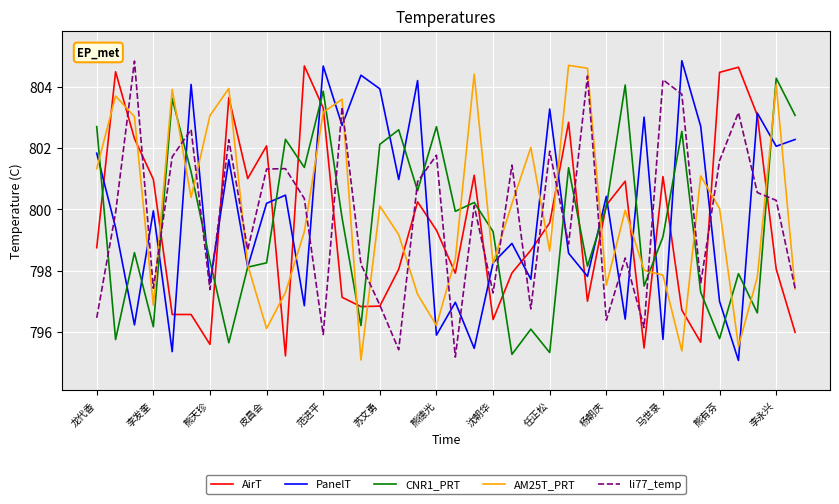

What is the maximum value for PanelT?

804.9